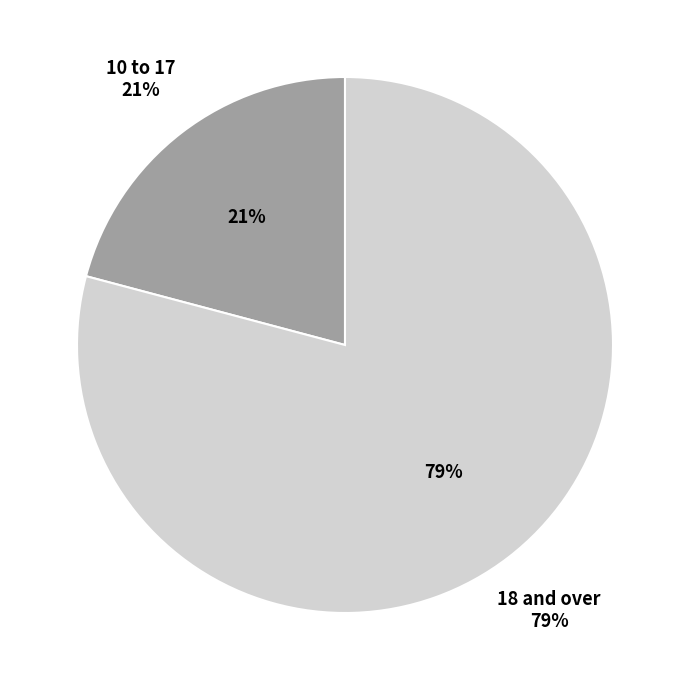

What percentage is the 10 to 17 slice, to the nearest percent?

21%